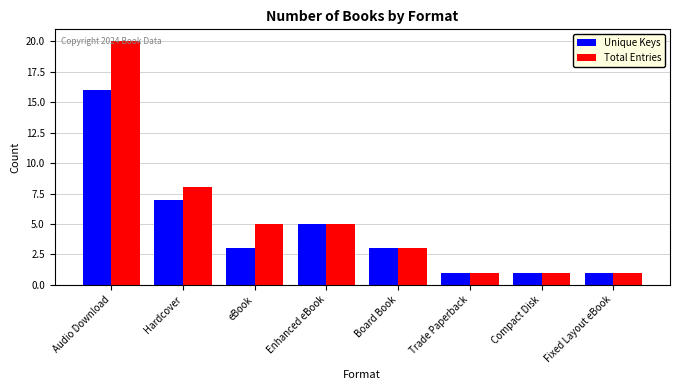

Where does the Unique Keys series first go above 3?

Audio Download